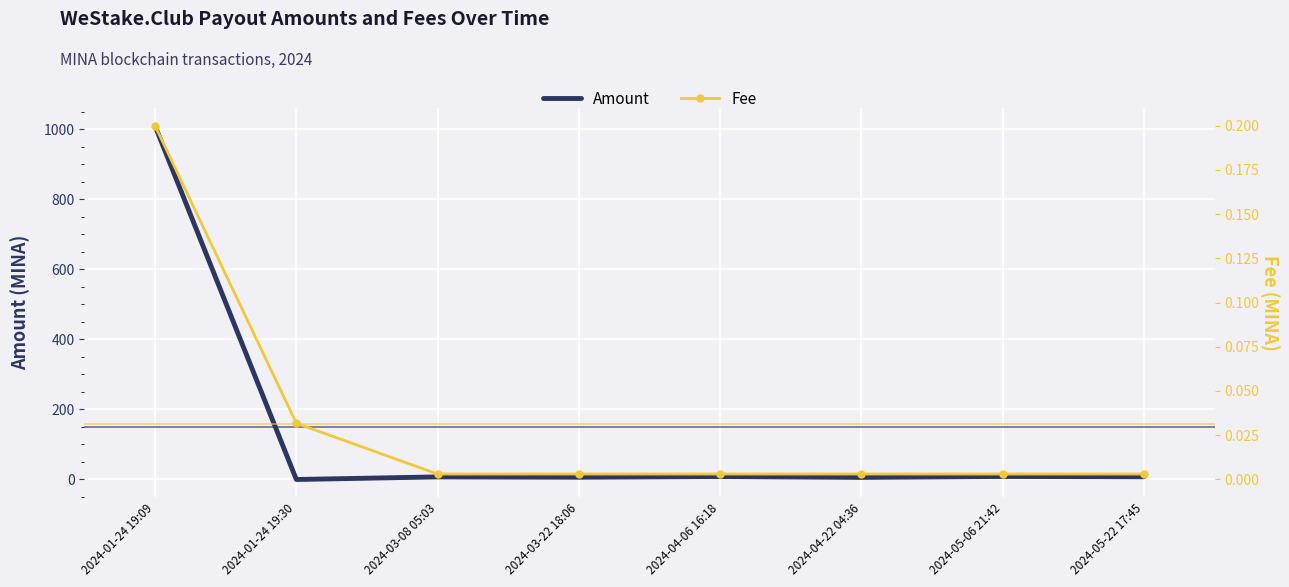

How many lines are shown in the chart?

2